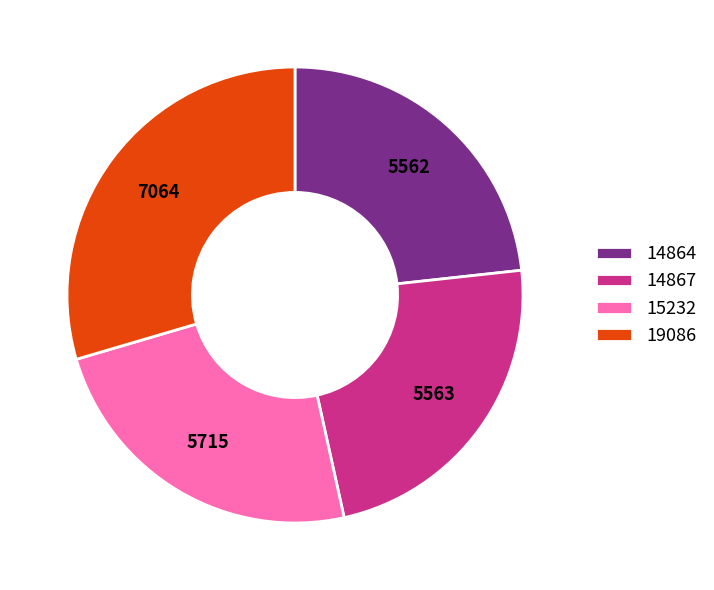

Is 14864 the majority of the pie?

No